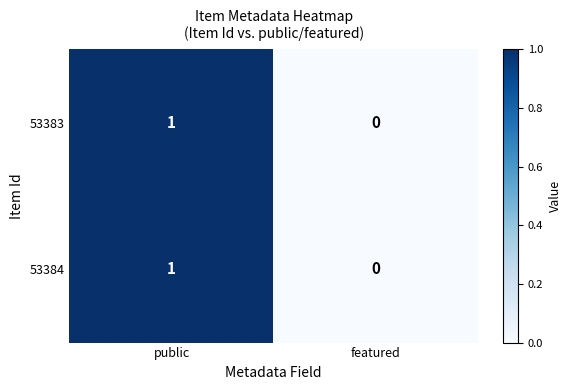

The value of 53384 at featured is 0. True or false?

True